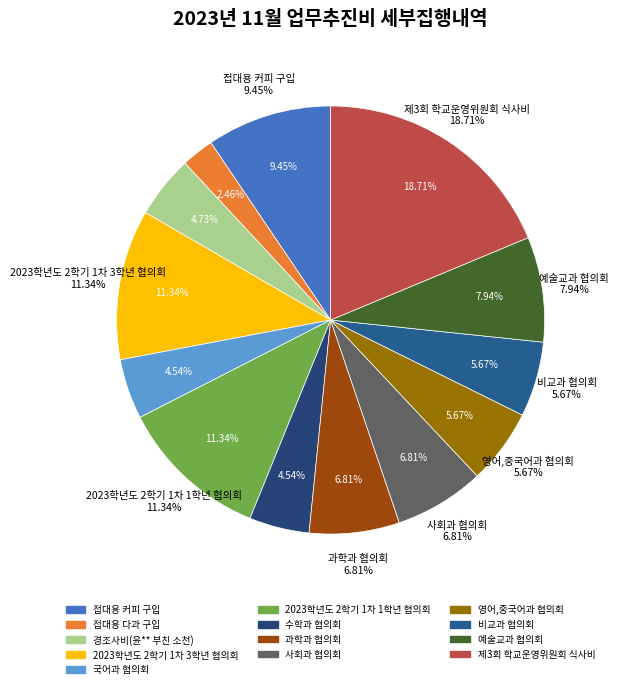

Combined, do 2023학년도 2학기 1차 3학년 협의회 and 과학과 협의회 account for over 50%?

No